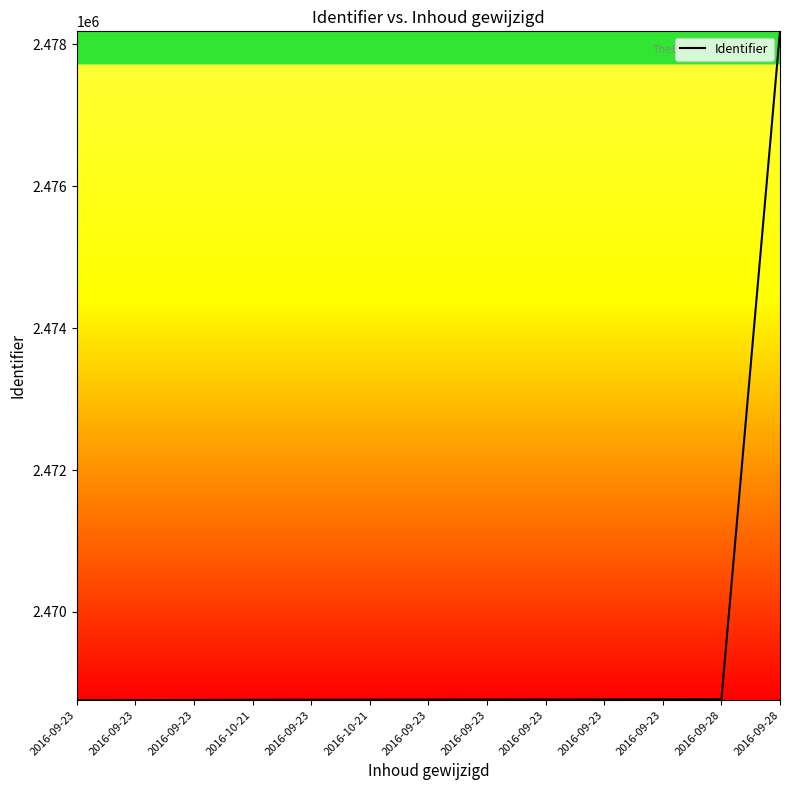

List the labels in order of value, largest first.

2016-09-28, 2016-09-28, 2016-09-23, 2016-09-23, 2016-09-23, 2016-09-23, 2016-09-23, 2016-10-21, 2016-09-23, 2016-10-21, 2016-09-23, 2016-09-23, 2016-09-23